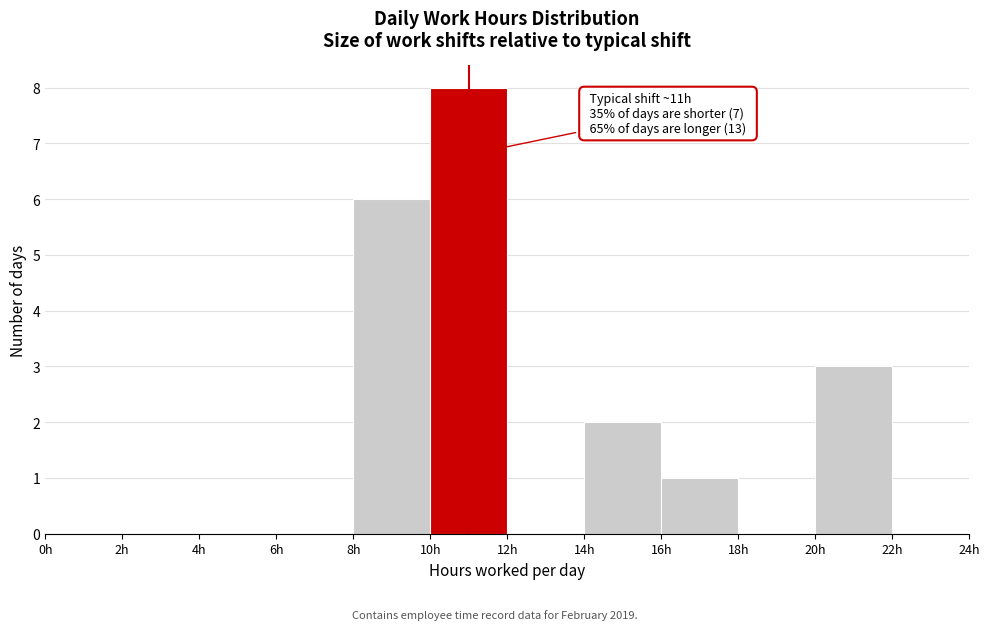

Which range on the x-axis has the tallest bar?

10 to 12